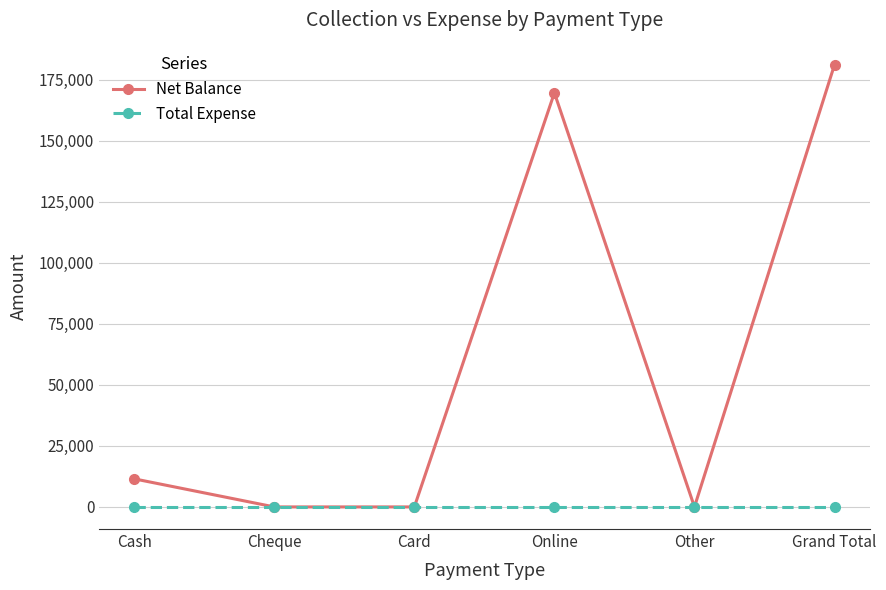

Is this an area chart (filled region under the line)?

No